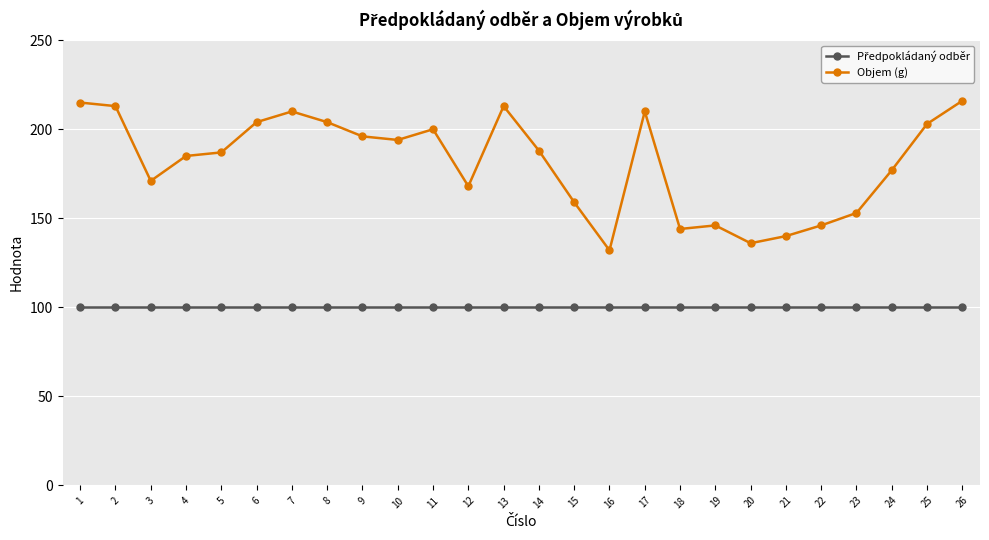

Does the chart display data point markers on the line(s)?

Yes